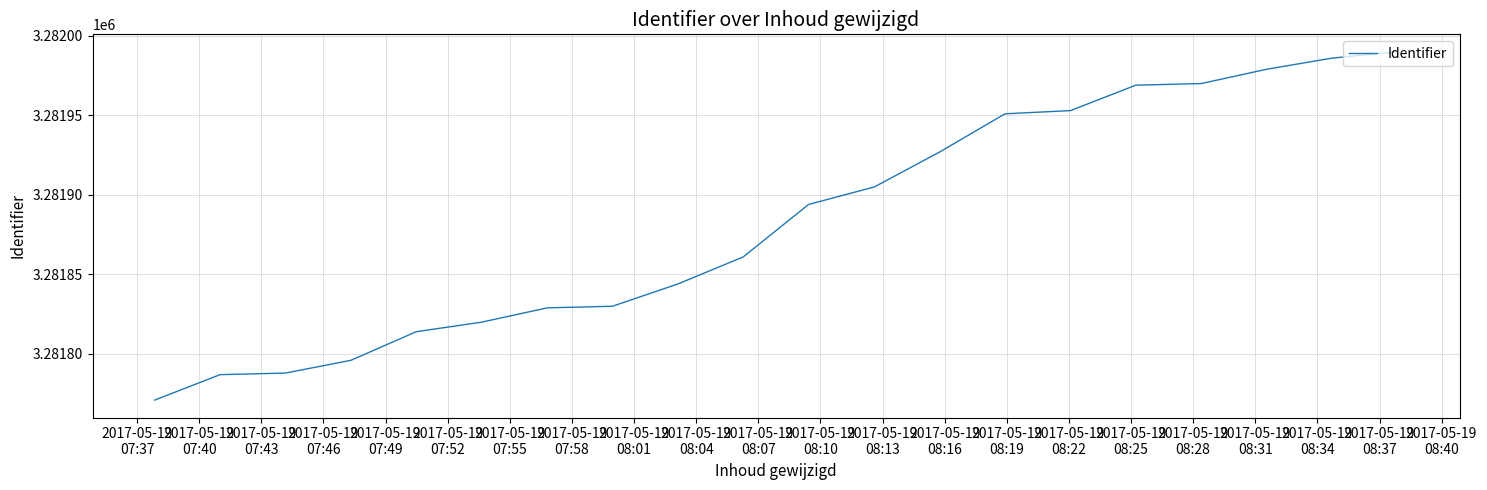

What is the greatest value displayed?

3281990